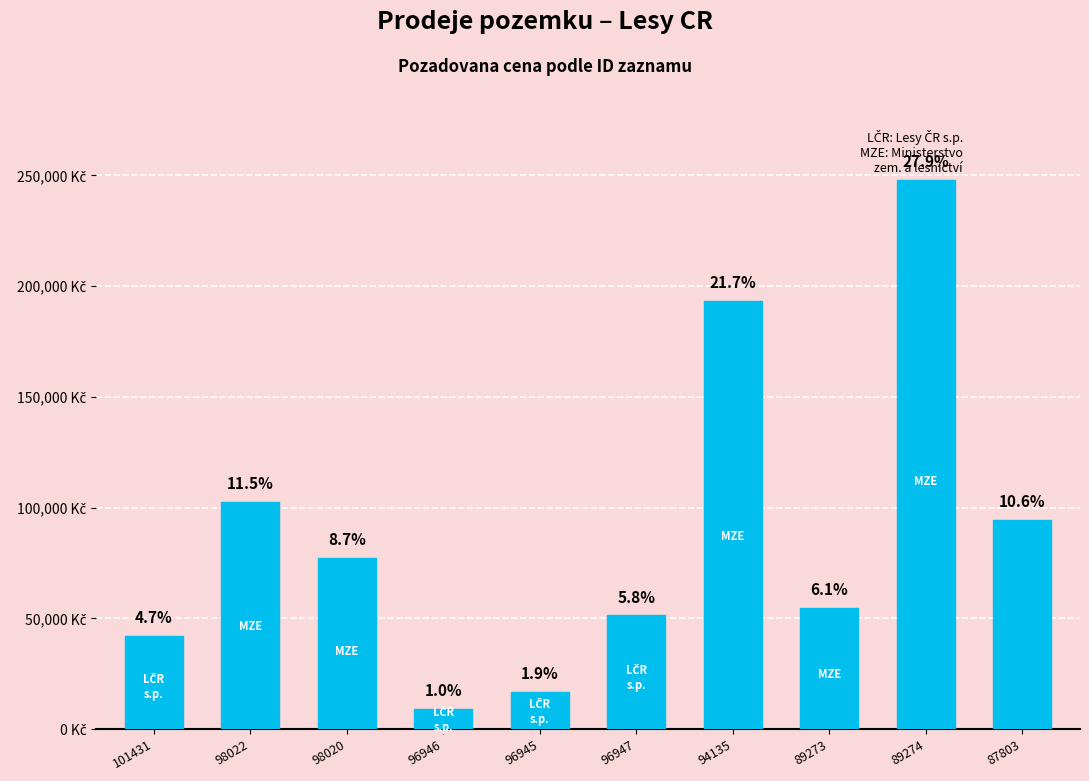

What is the difference between the values at 89273 and 98022?

48100